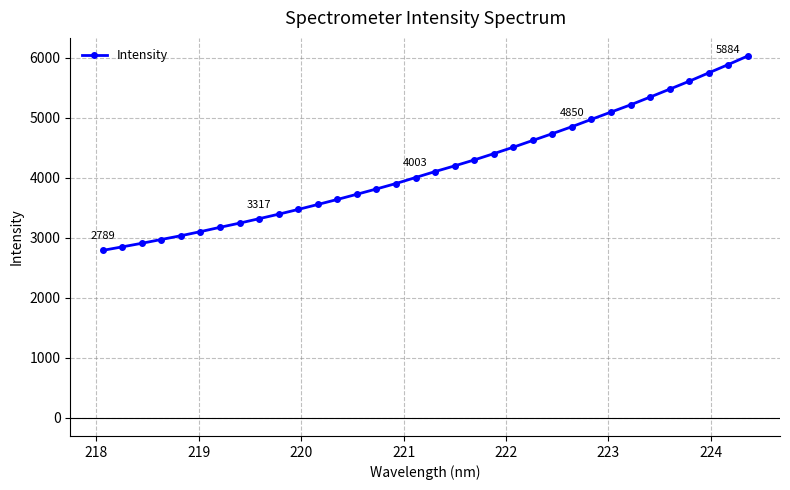

What is the minimum value shown in the chart?

2789.3